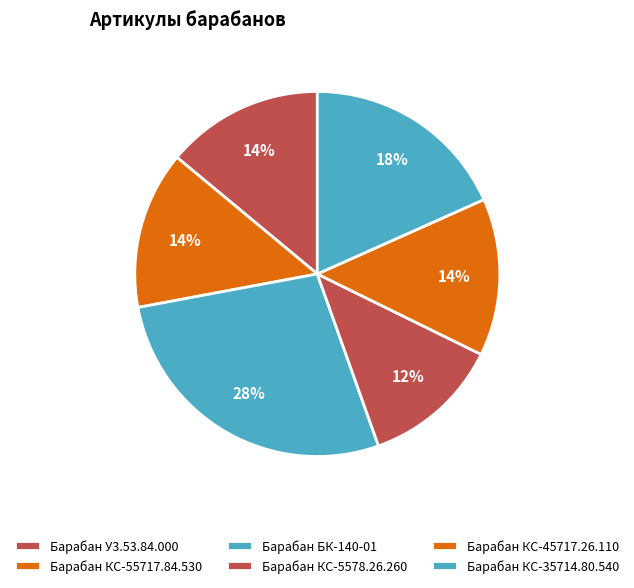

To the nearest percent, what portion does Барабан КС-5578.26.260 represent?

12%